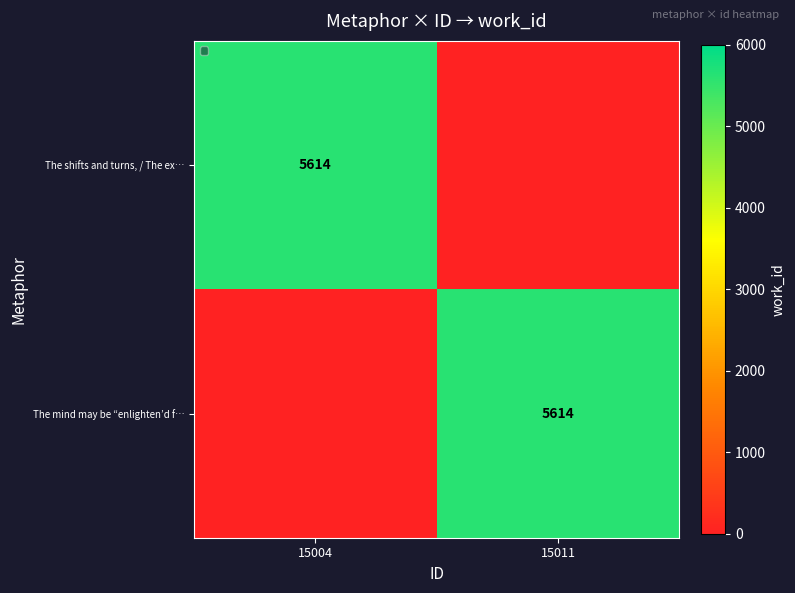

What is the greatest value displayed?

5614